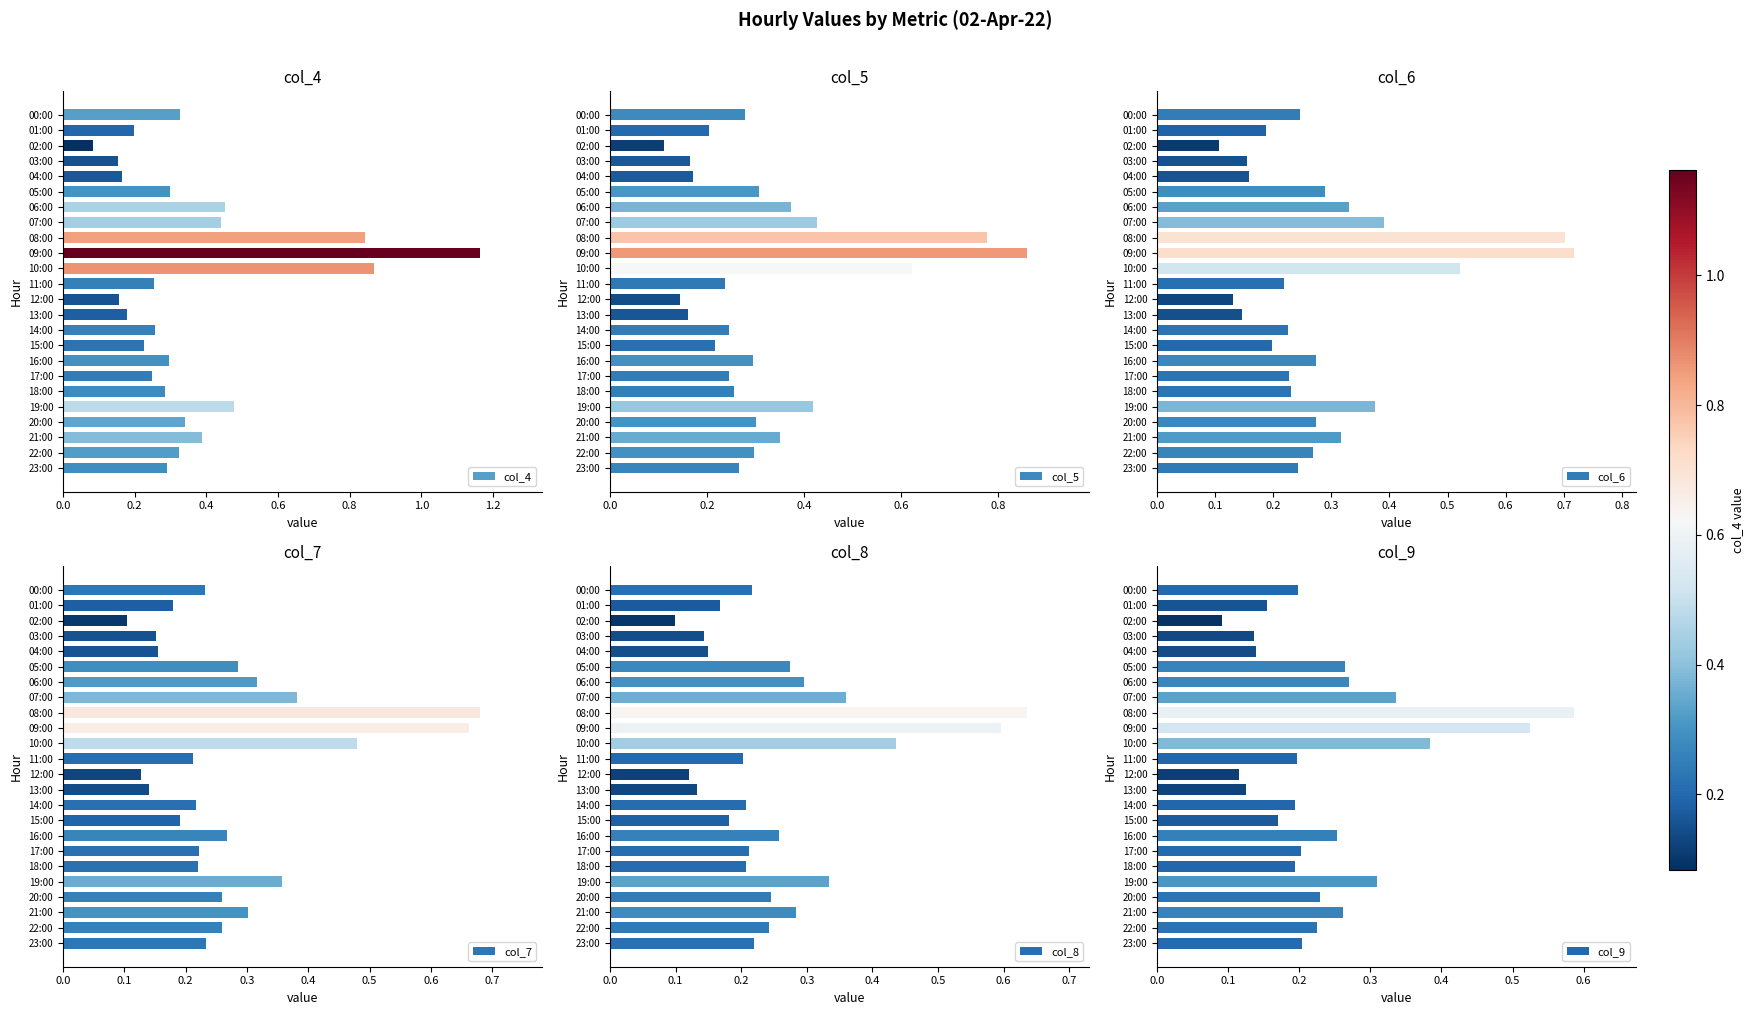

What is the difference between the maximum and second lowest values in the col_4 series?

1.0